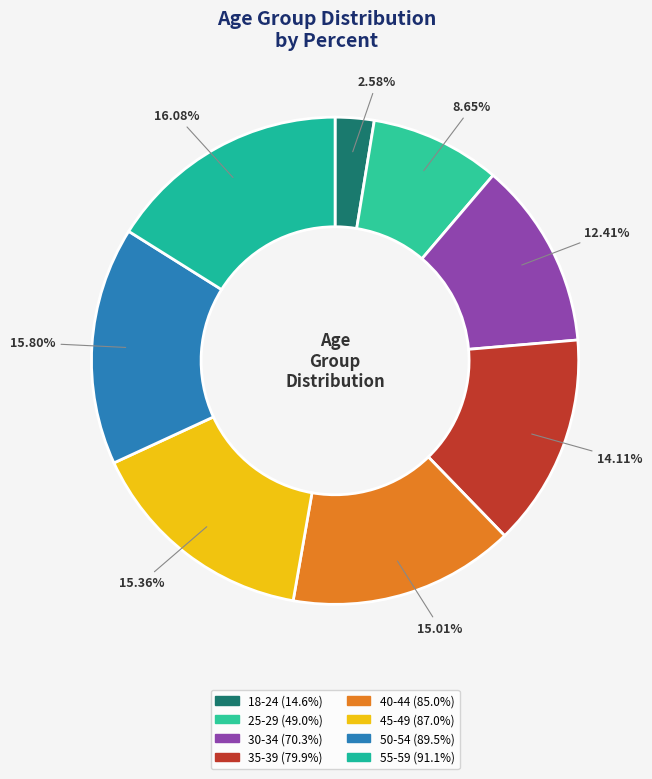

To the nearest percent, what portion does 40-44 represent?

15%